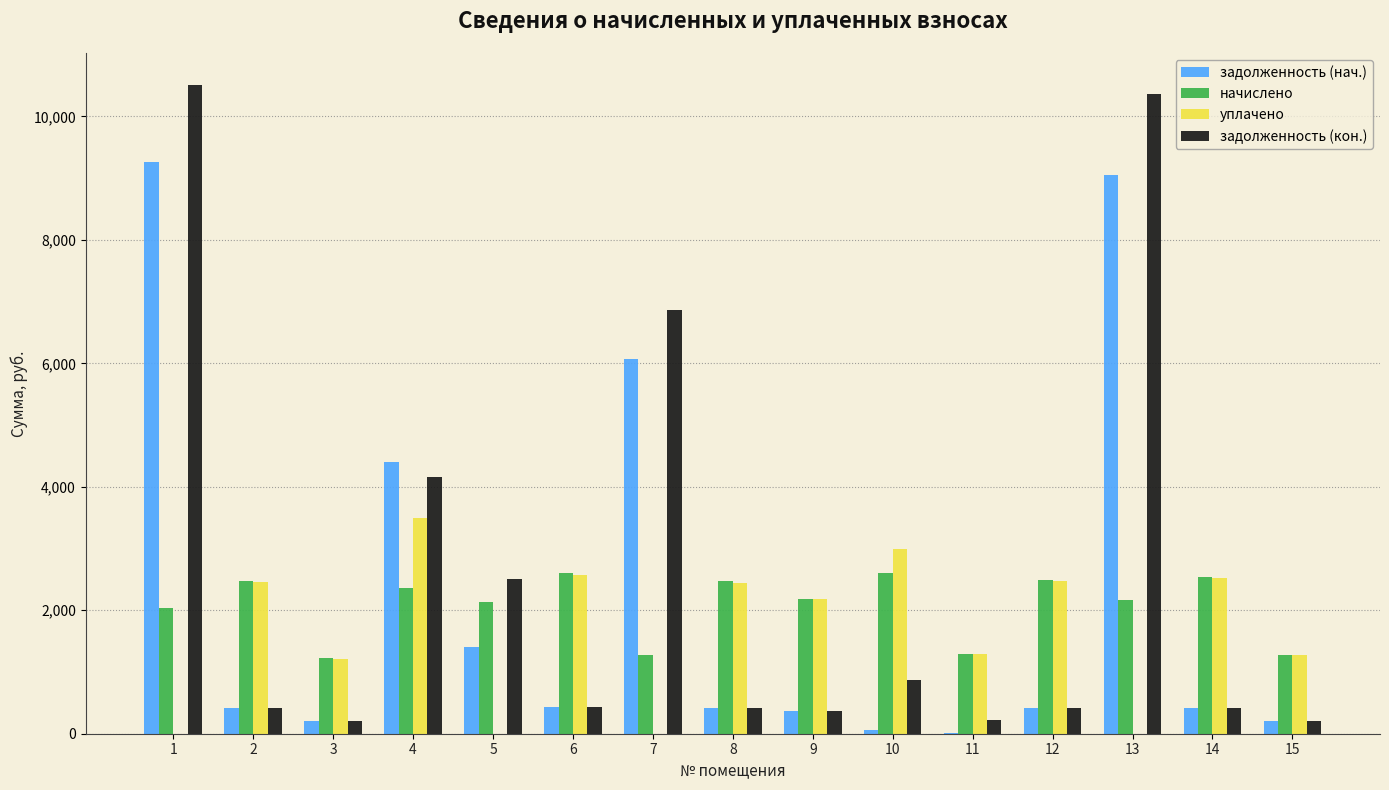

What is the average value of the уплачено series?

1661.6